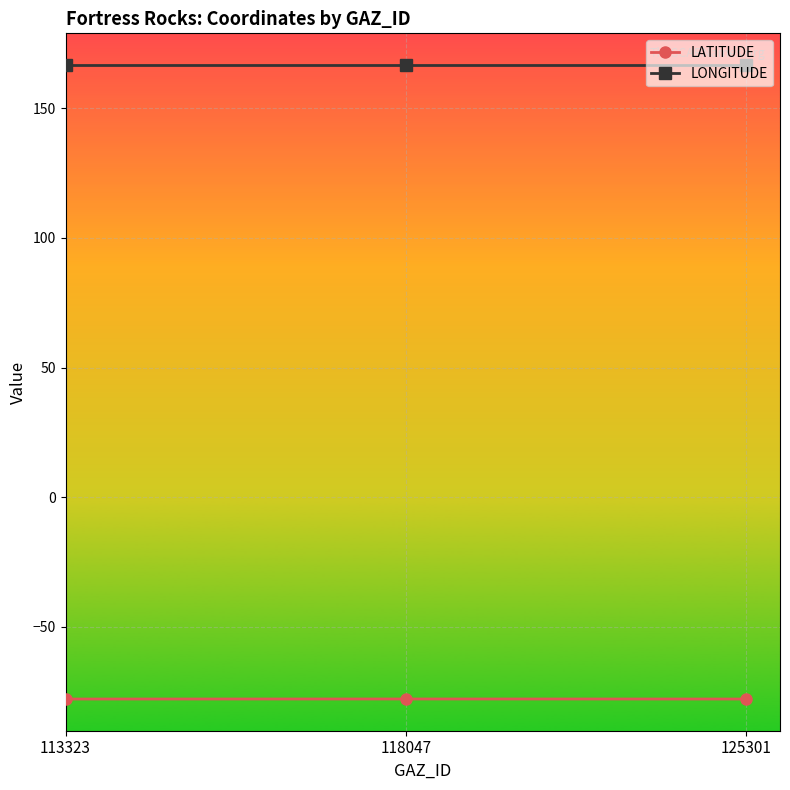

At how many categories does at least one series exceed 15?

3